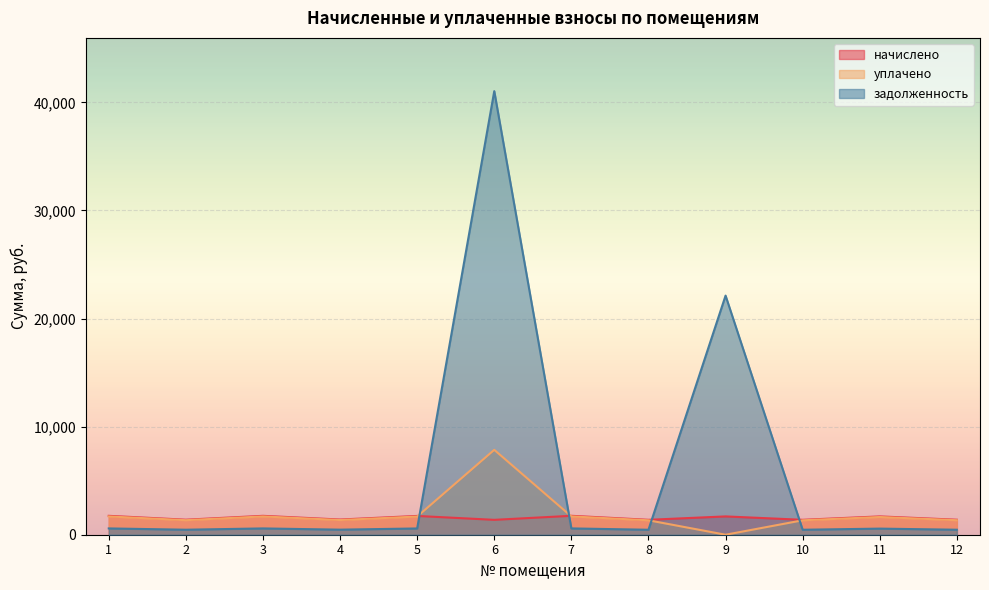

How many lines are shown in the chart?

3